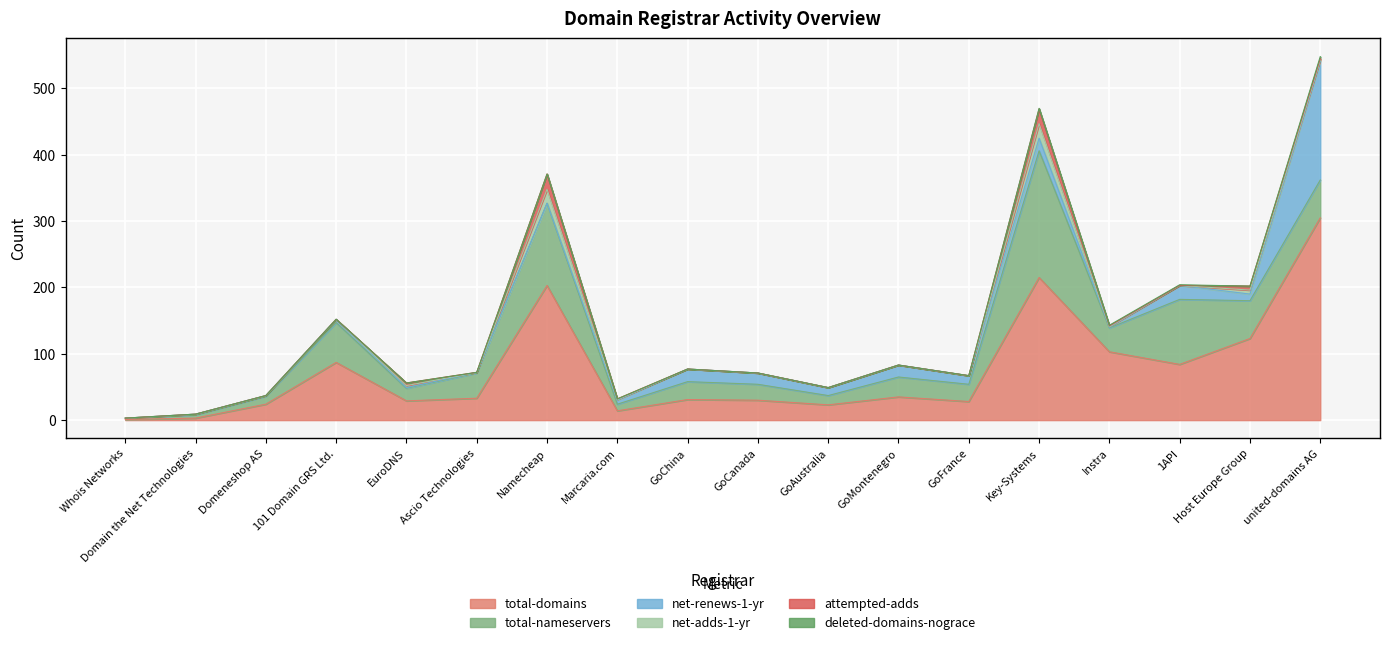

How many data points does each series have?

18